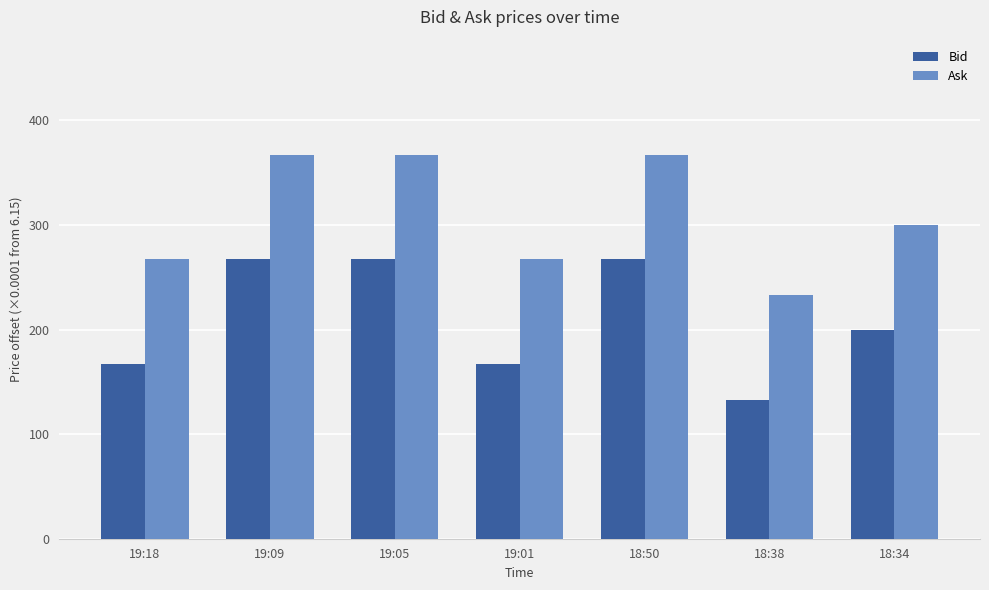

What is the difference between the maximum and minimum values in the Bid series?

134.0